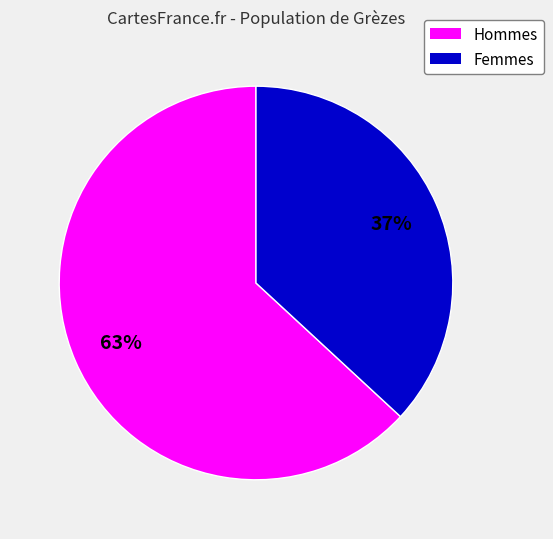

To the nearest percent, what is the average slice percentage?

50%